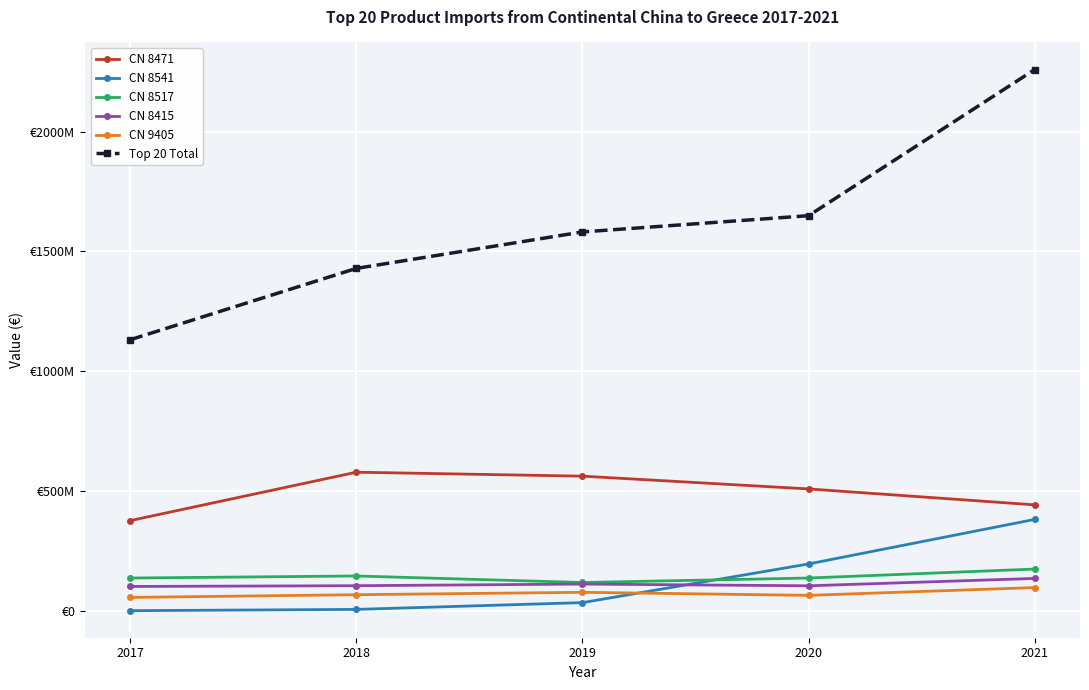

What are all the series names shown in the legend?

CN 8471, CN 8541, CN 8517, CN 8415, CN 9405, Top 20 Total